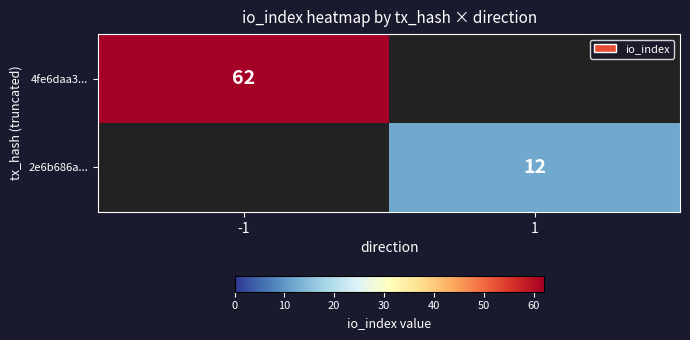

The 4fe6daa3... series shows 62 at -1. True or false?

True